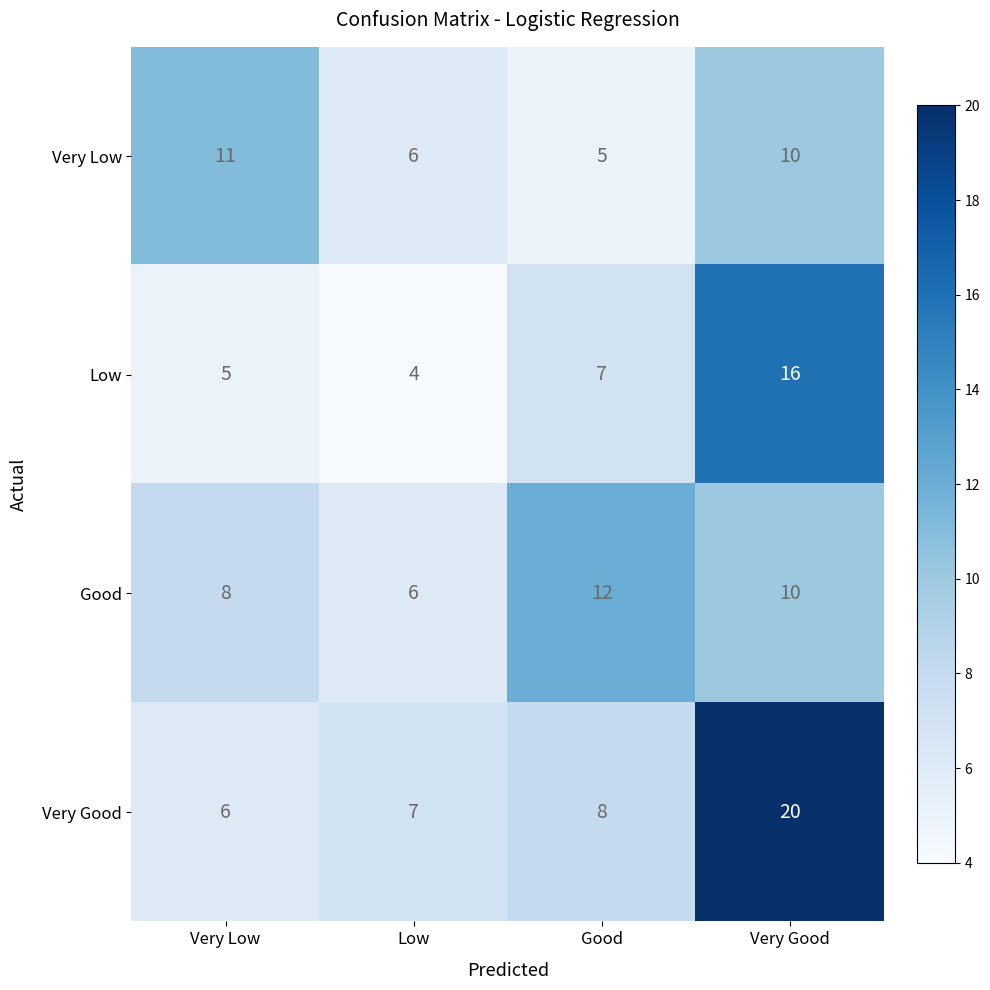

What value does the Good series have at Very Good?

10